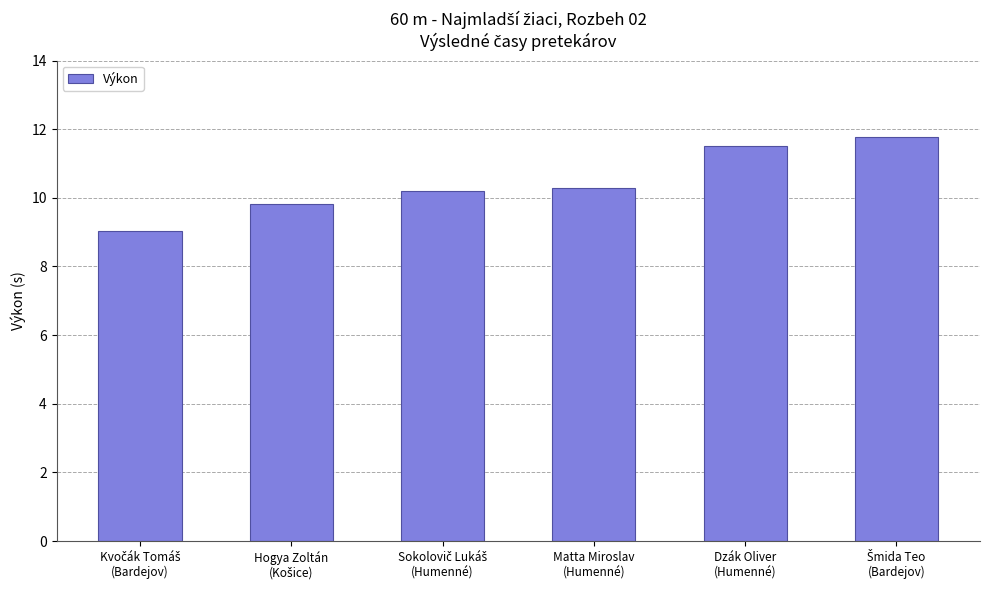

What is the minimum value shown in the chart?

9.0